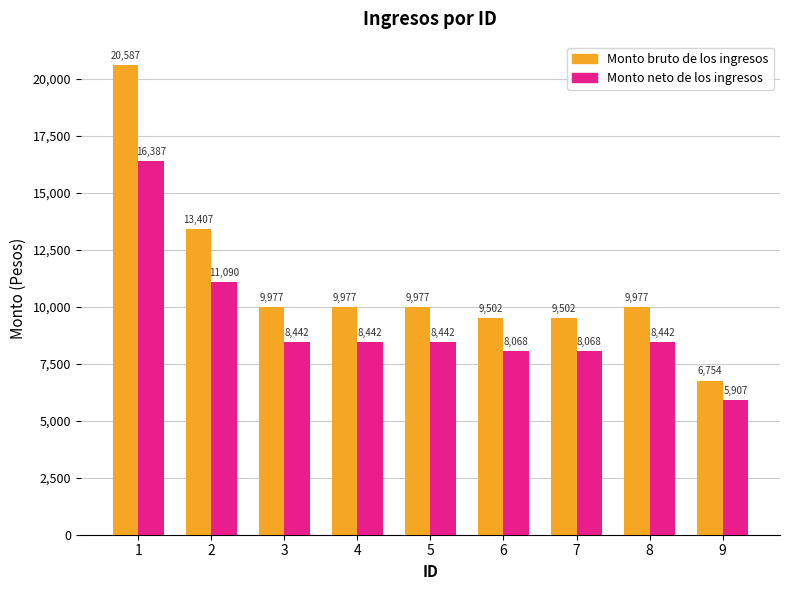

The Monto bruto de los ingresos series shows 20586.8 at 1. True or false?

True